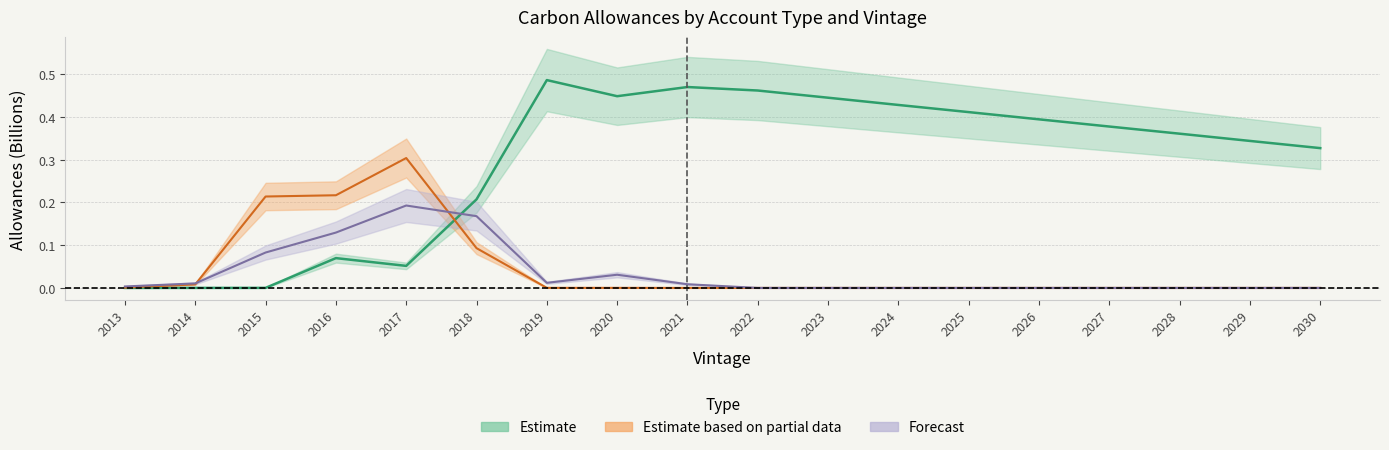

What is the spread (max minus min) of values at 2028?

0.4